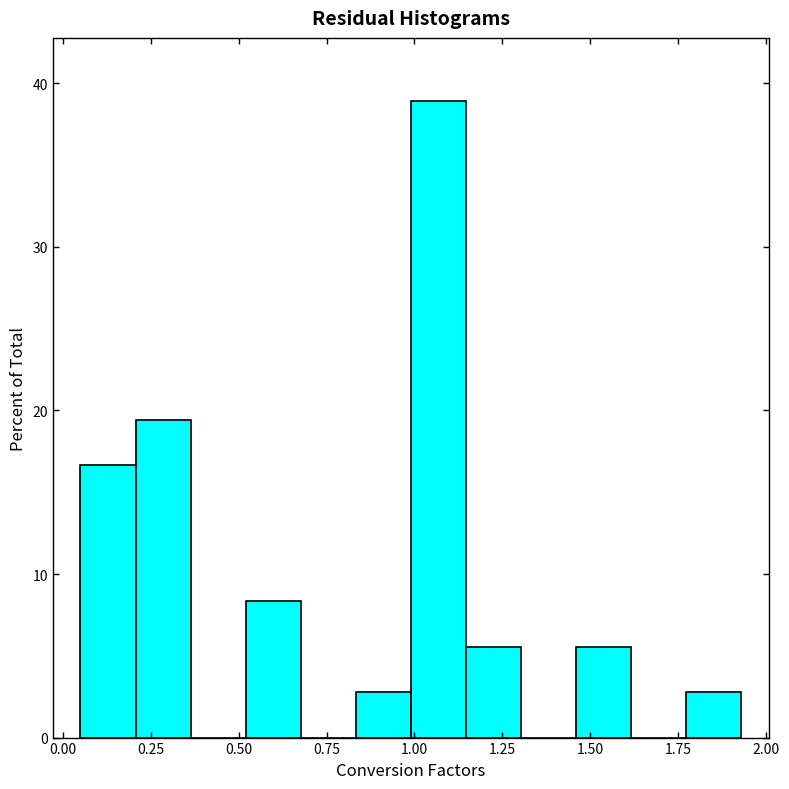

Read against the x-axis, roughly where is the centre of the tallest bar?

1.05